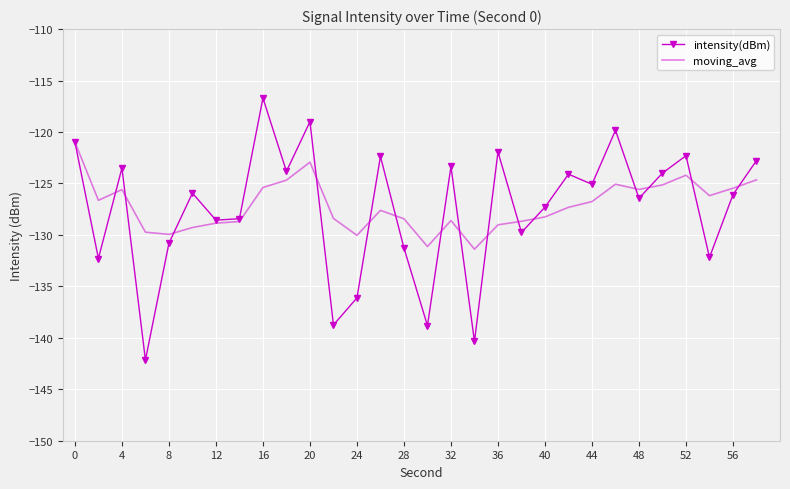

Which series has the widest spread of values?

intensity(dBm)